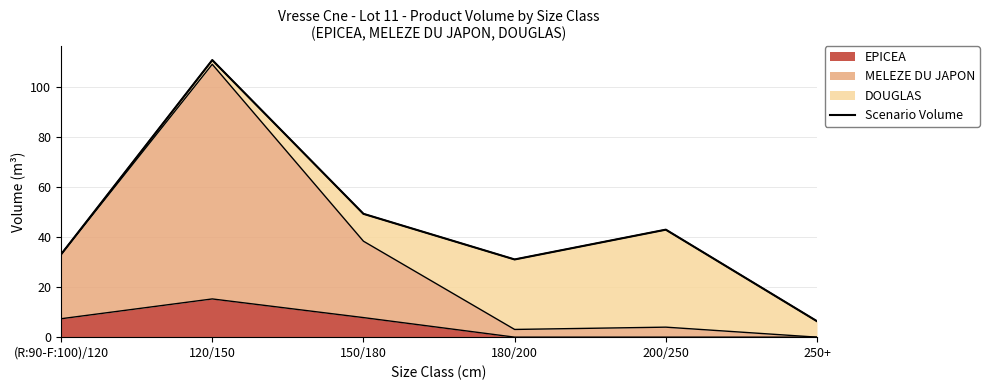

List the labels in order of value, smallest first.

250+, 180/200, (R:90-F:100)/120, 200/250, 150/180, 120/150